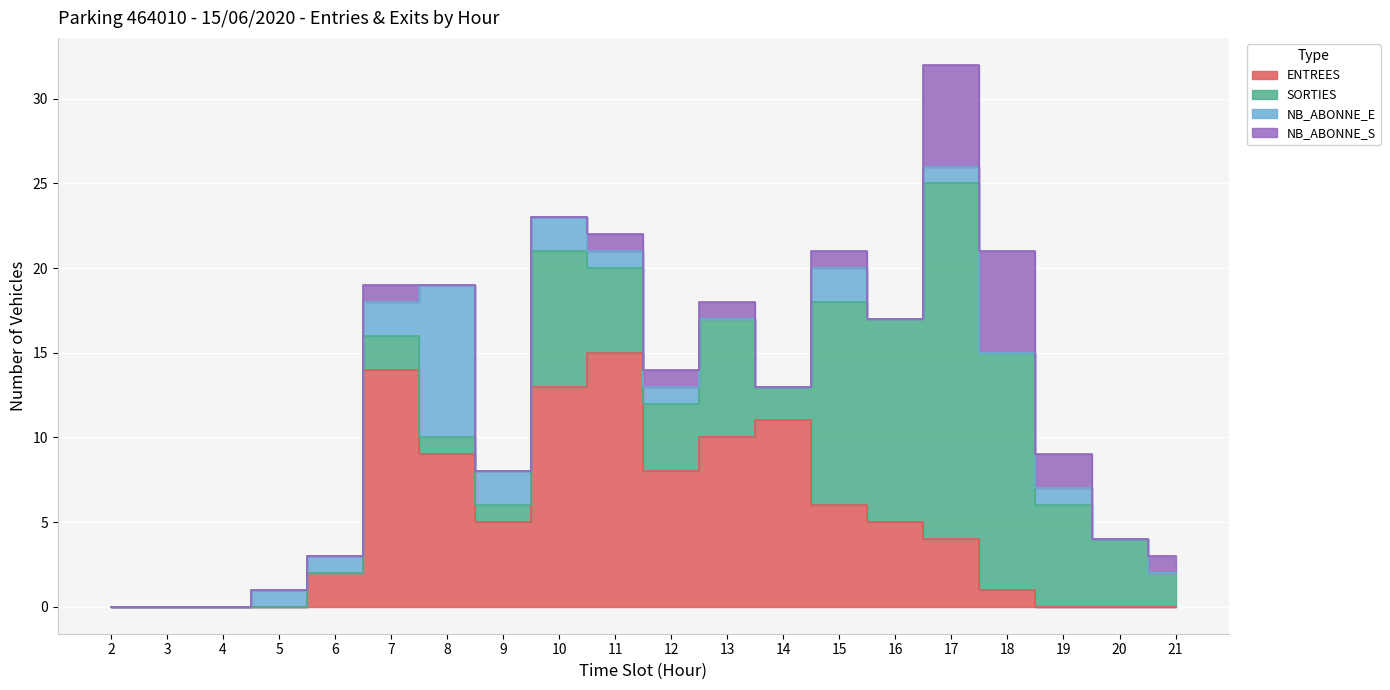

What is the difference between the maximum and second lowest values in the ENTREES series?

15